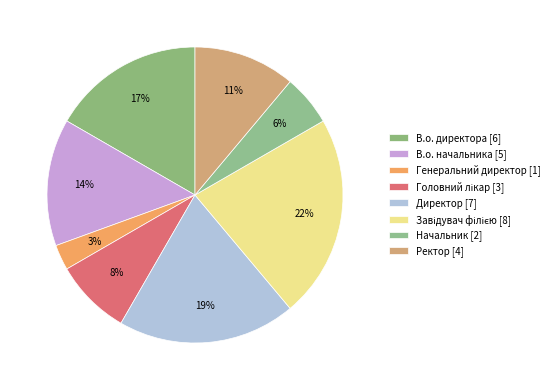

Count the number of slices in the pie.

8